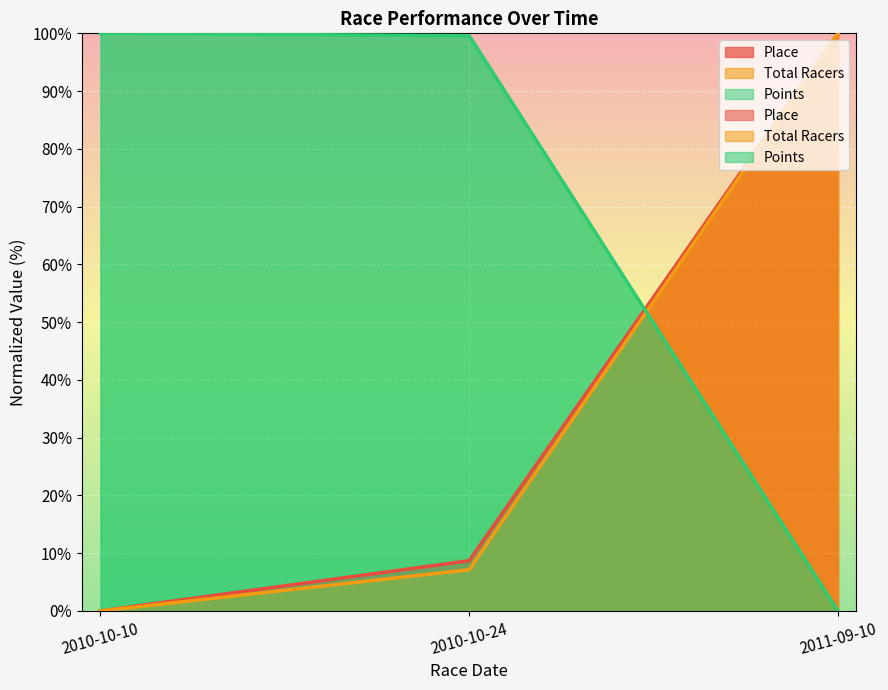

The value of Points at 2011-09-10 is 0.0. True or false?

True